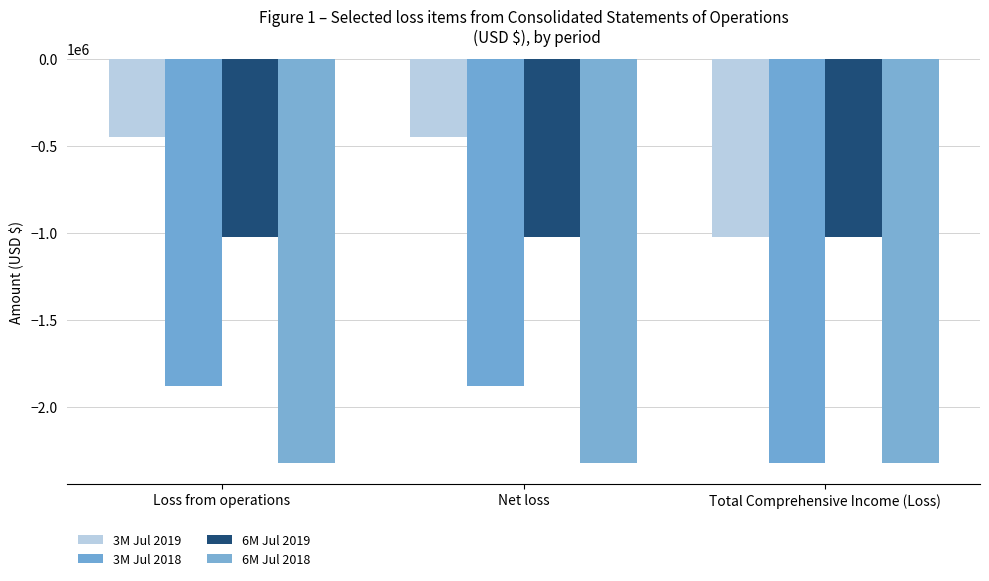

How many bars are there in each group?

4